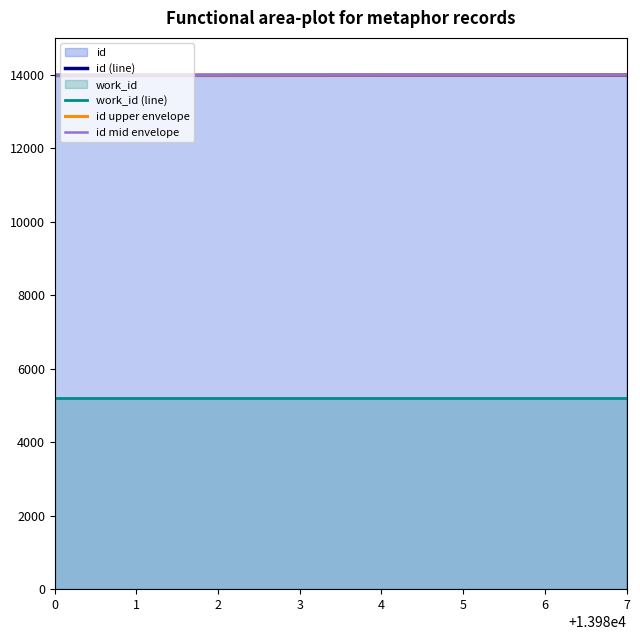

Count the id values in the range 13980 to 13987.

3